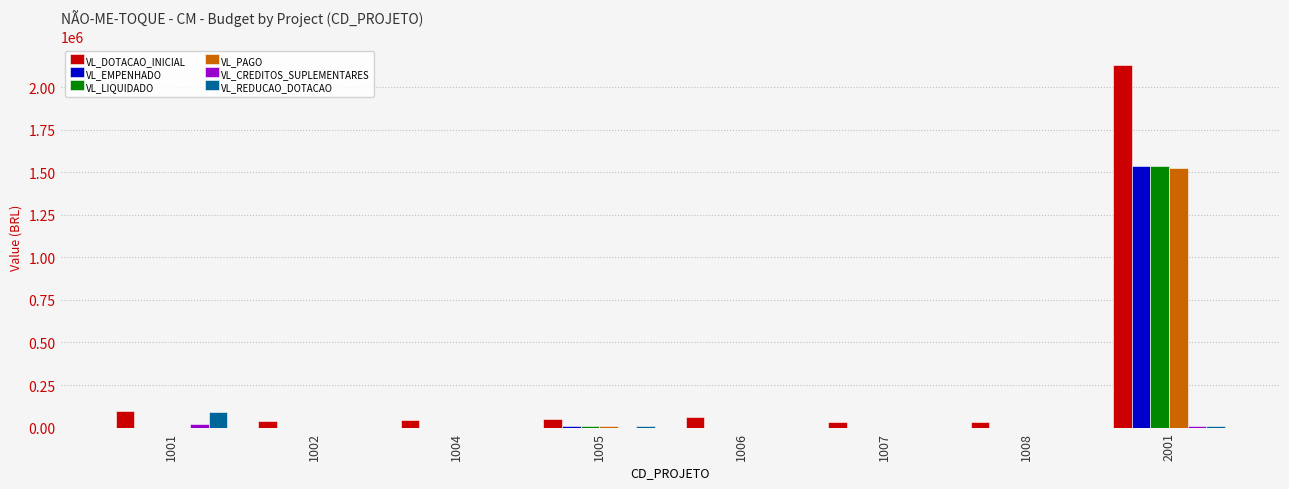

How many values in the VL_REDUCAO_DOTACAO series exceed 0?

3